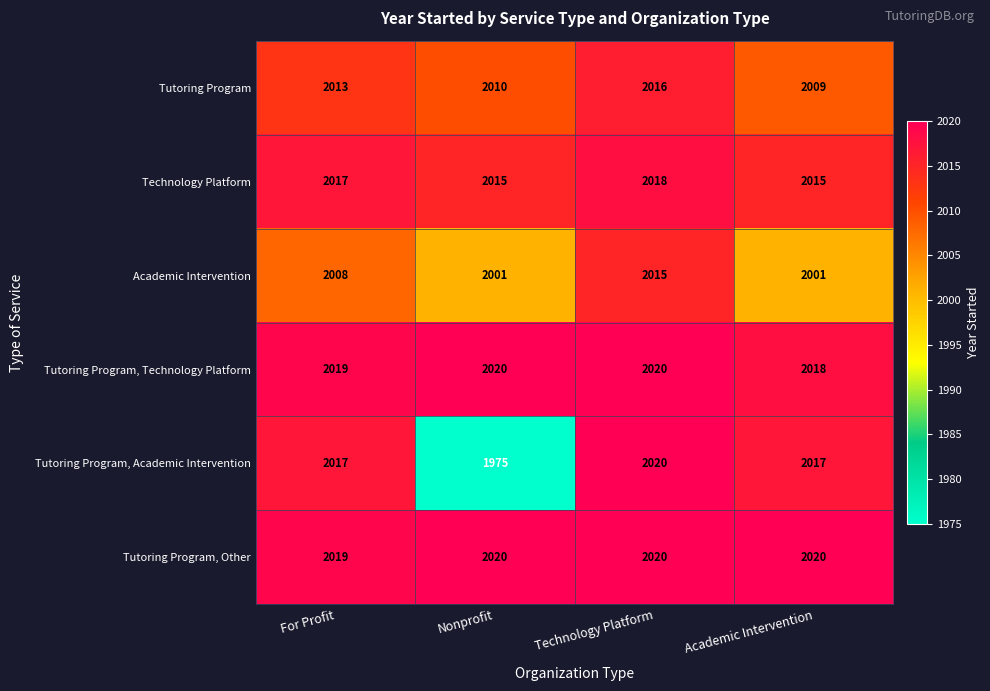

Rank the categories by Tutoring Program value from highest to lowest.

Technology Platform, For Profit, Nonprofit, Academic Intervention